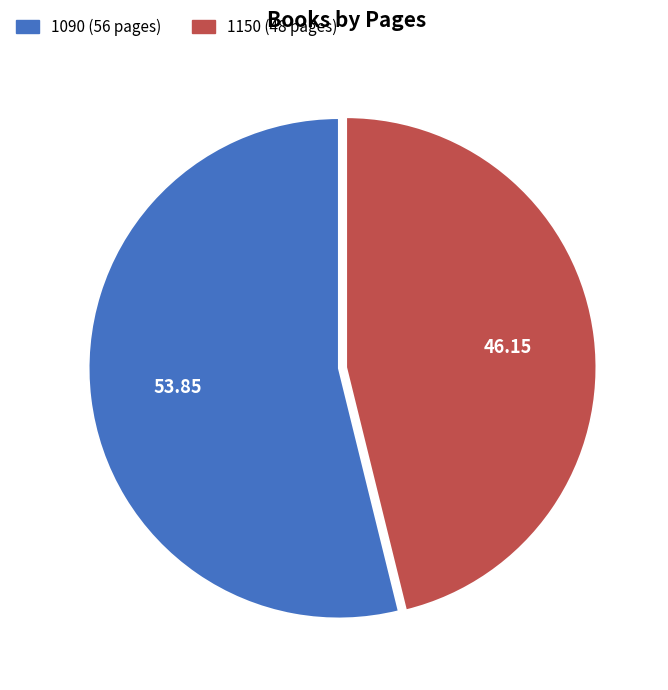

Between 1150 (48 pages) and 1090 (56 pages), which is larger?

1090 (56 pages)